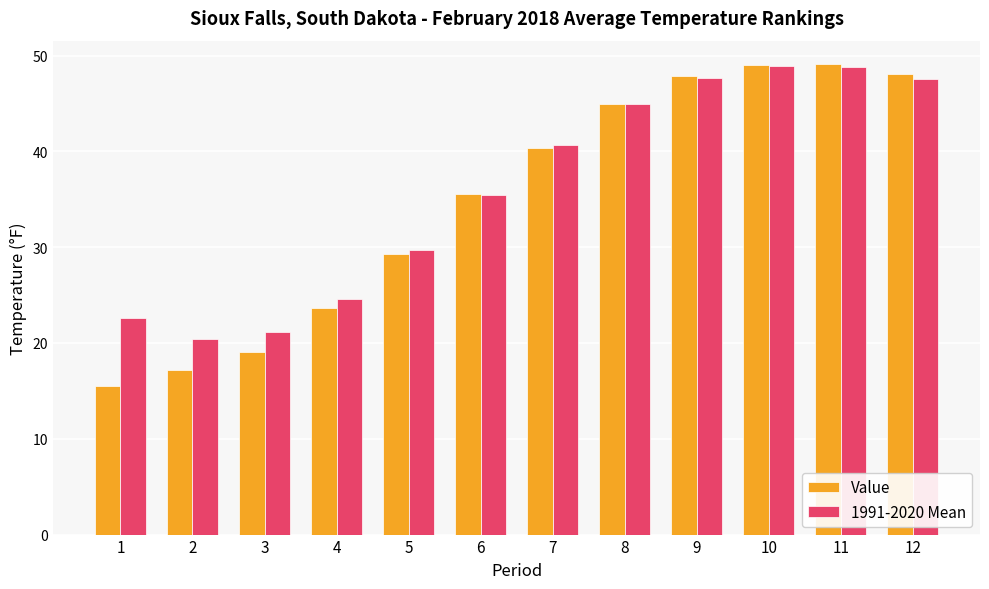

Which label corresponds to the smallest value in the chart?

1